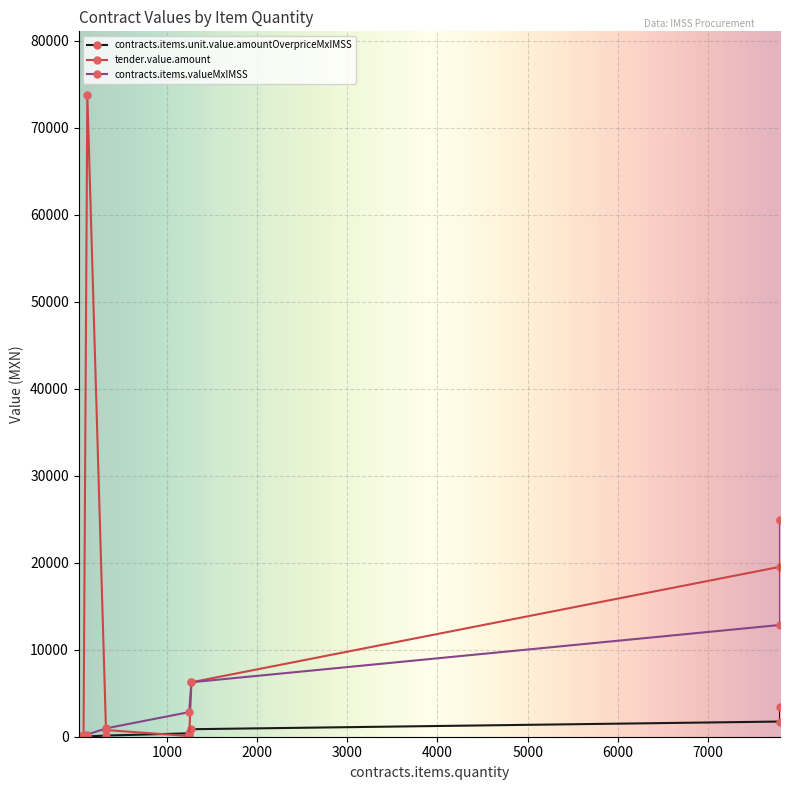

Read the contracts.items.unit.value.amountOverpriceMxIMSS value at 73.

48.5